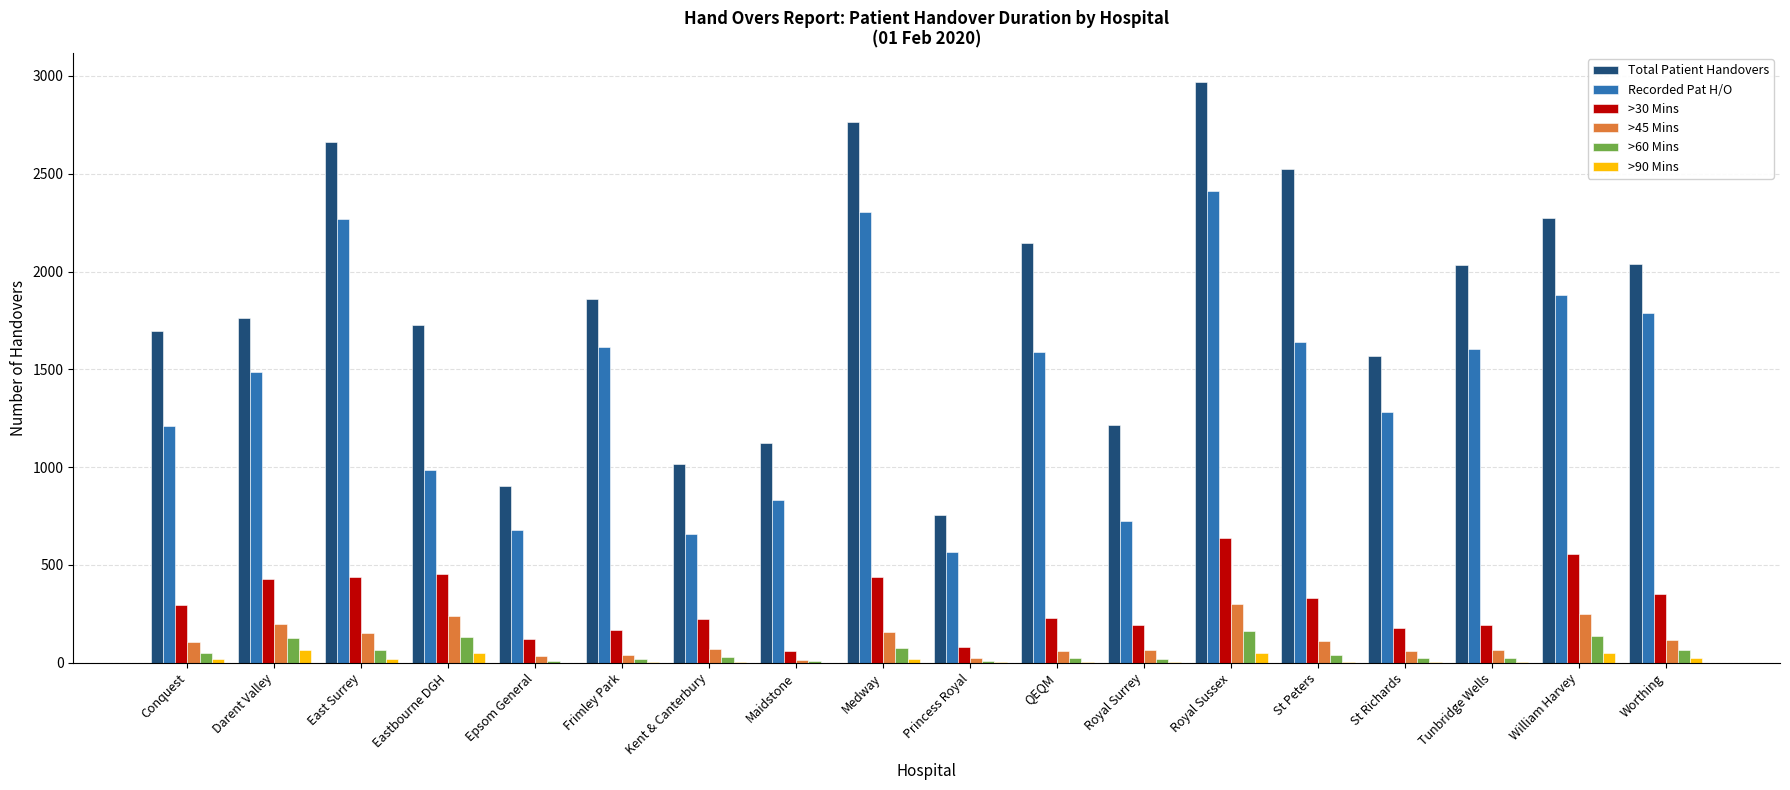

Which series changed the most between Princess Royal and QEQM?

Total Patient Handovers